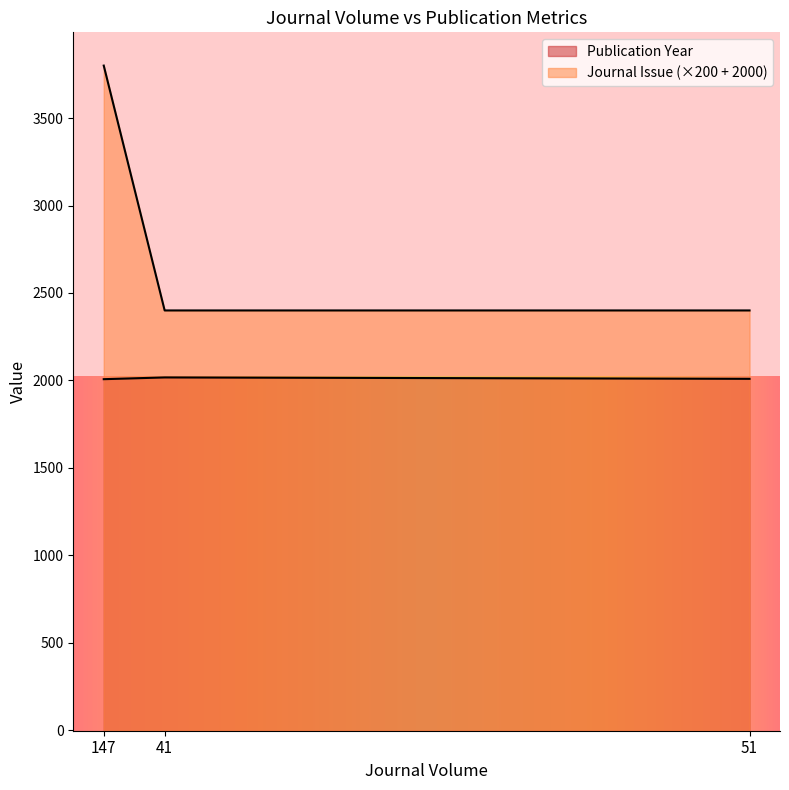

What is the label of the 2nd point from the right?

41